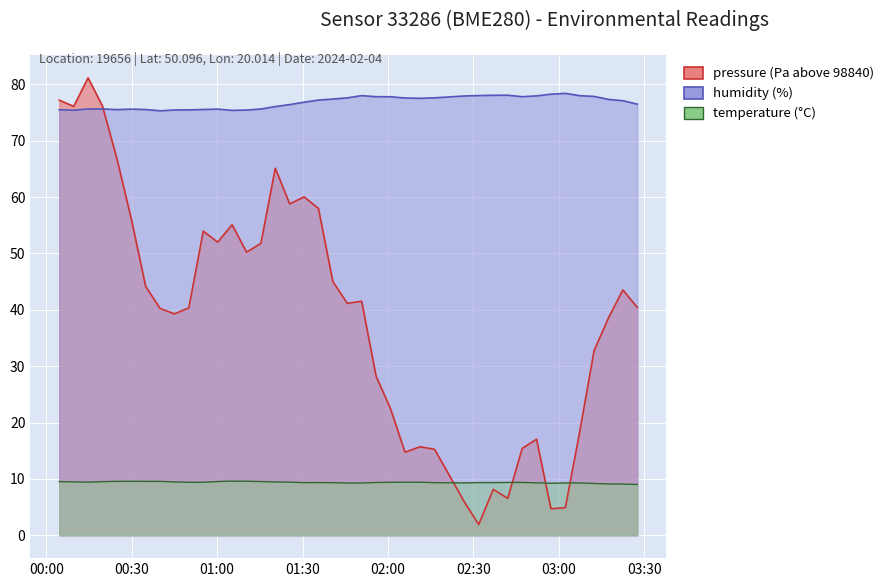

Which series has the largest range (max minus min)?

pressure